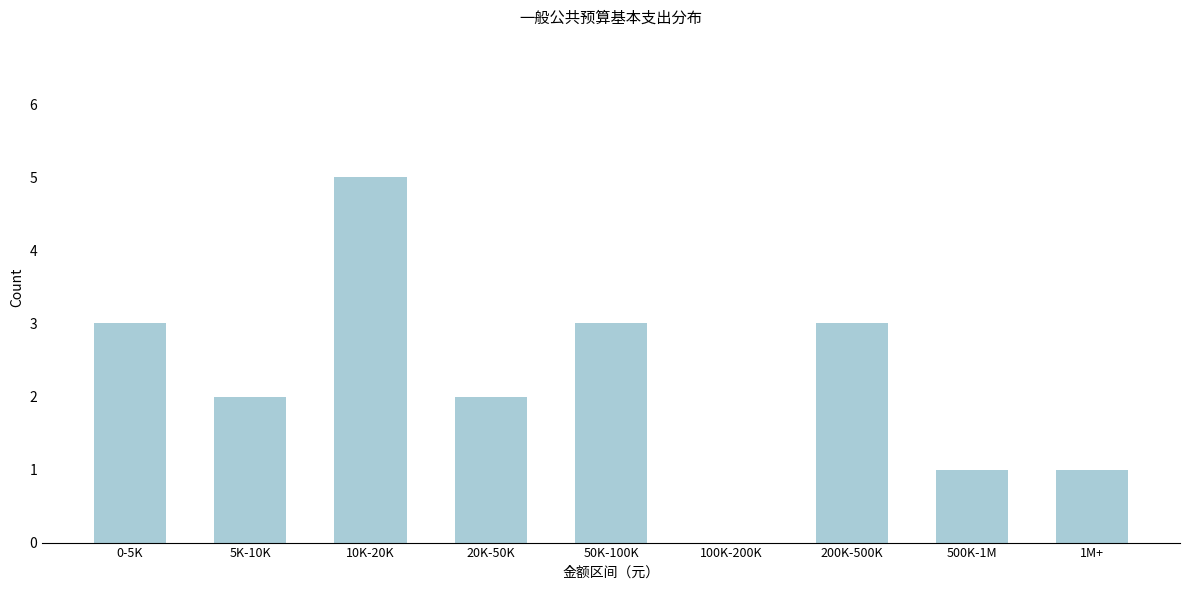

Reading left to right, what are all the values shown in this chart?

0-5K=3	5K-10K=2	10K-20K=5	20K-50K=2	50K-100K=3	100K-200K=0	200K-500K=3	500K-1M=1	1M+=1